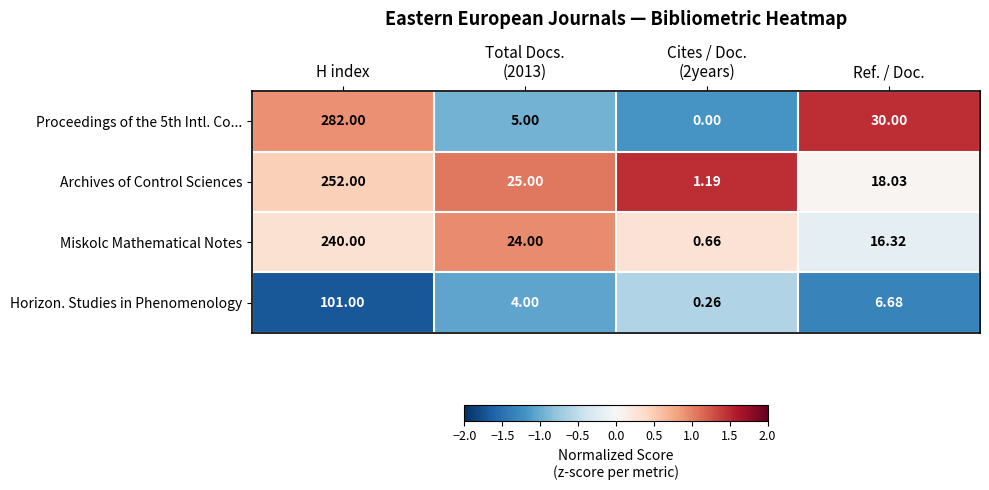

Which category has the highest value in the Horizon. Studies in Phenomenology series?

H index